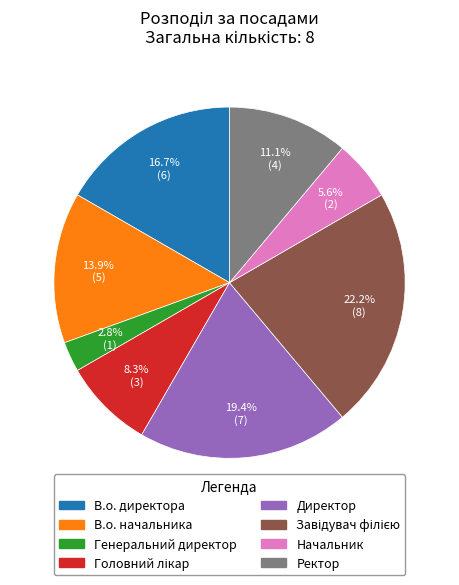

Does Ректор account for over 50% of the chart?

No